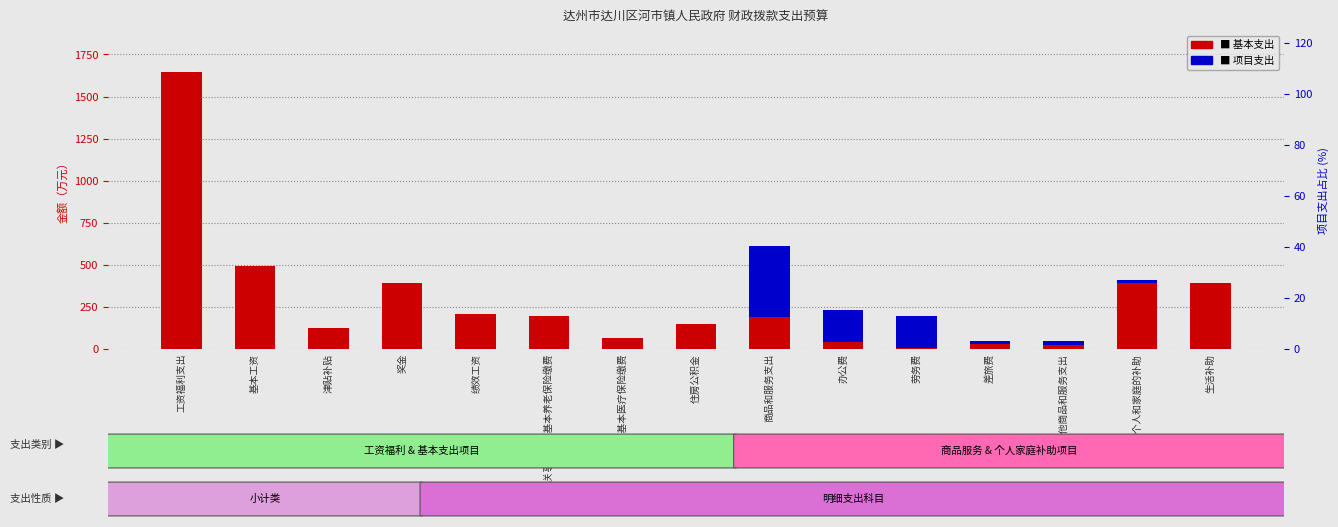

What position from the left is 劳务费?

11